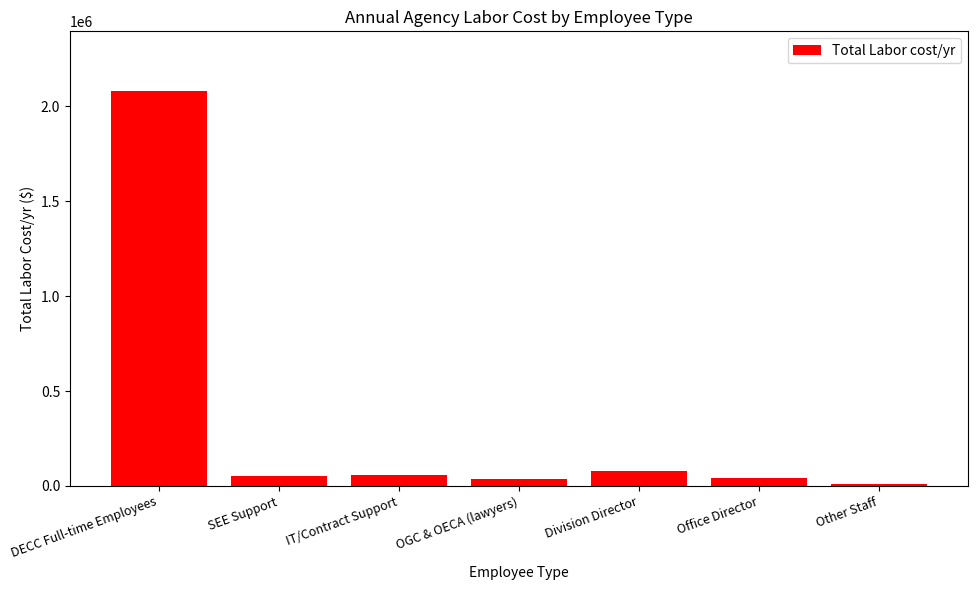

What is the difference between the maximum and minimum values?

2070720.7